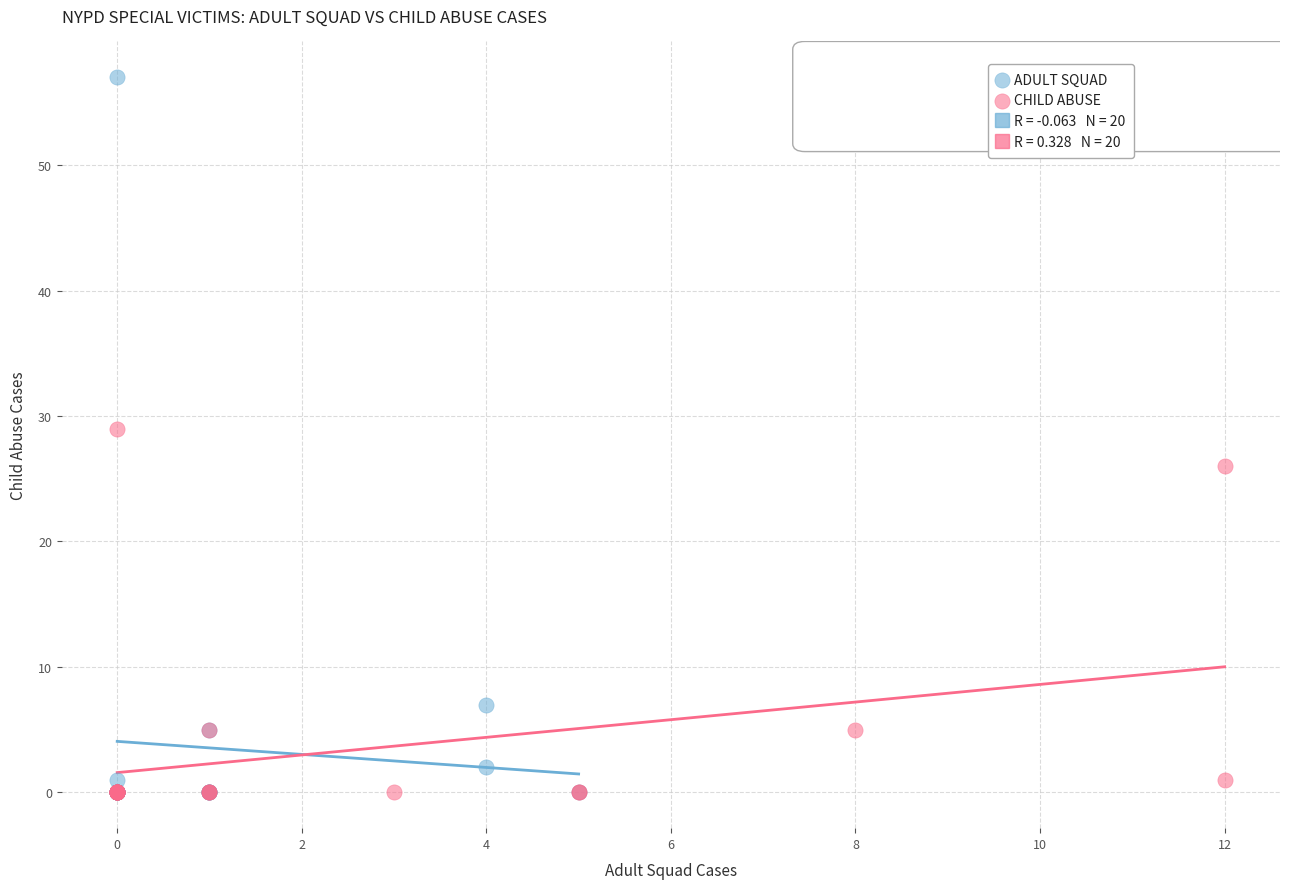

Which series contains the highest Y value?

ADULT SQUAD